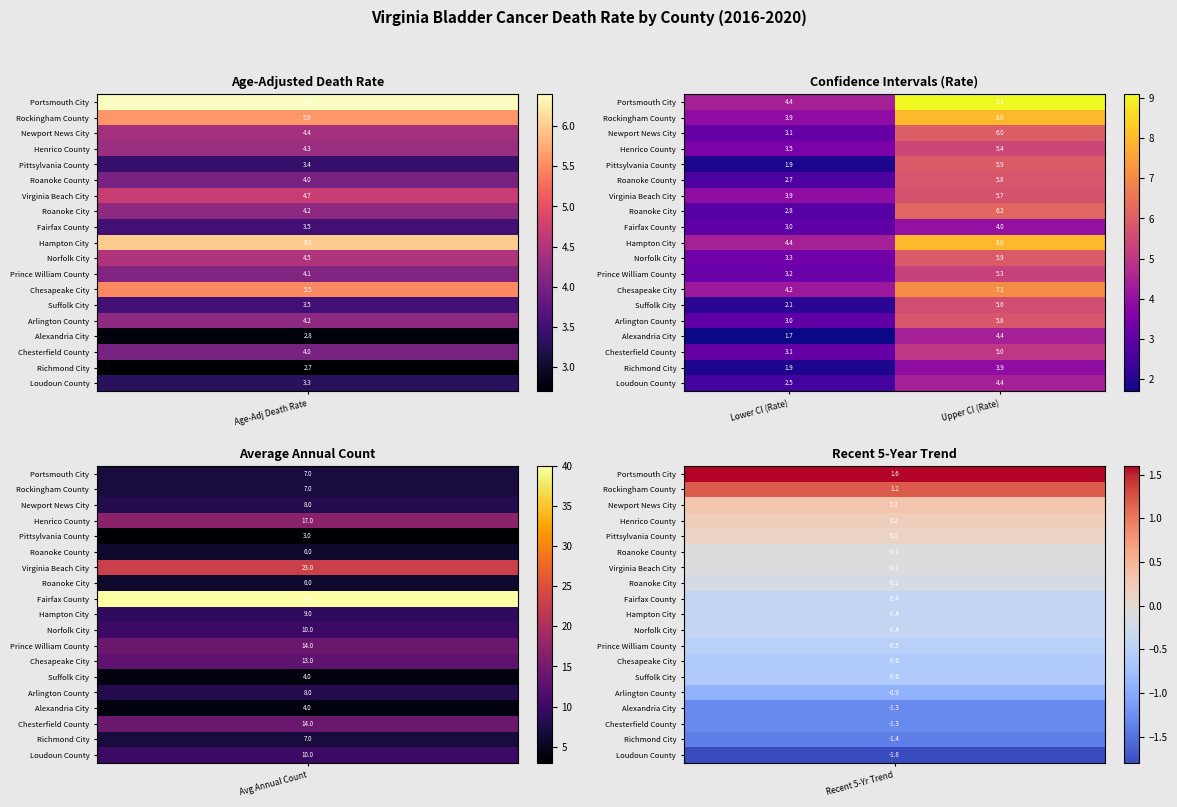

Which series has the largest total across all categories?

Portsmouth City